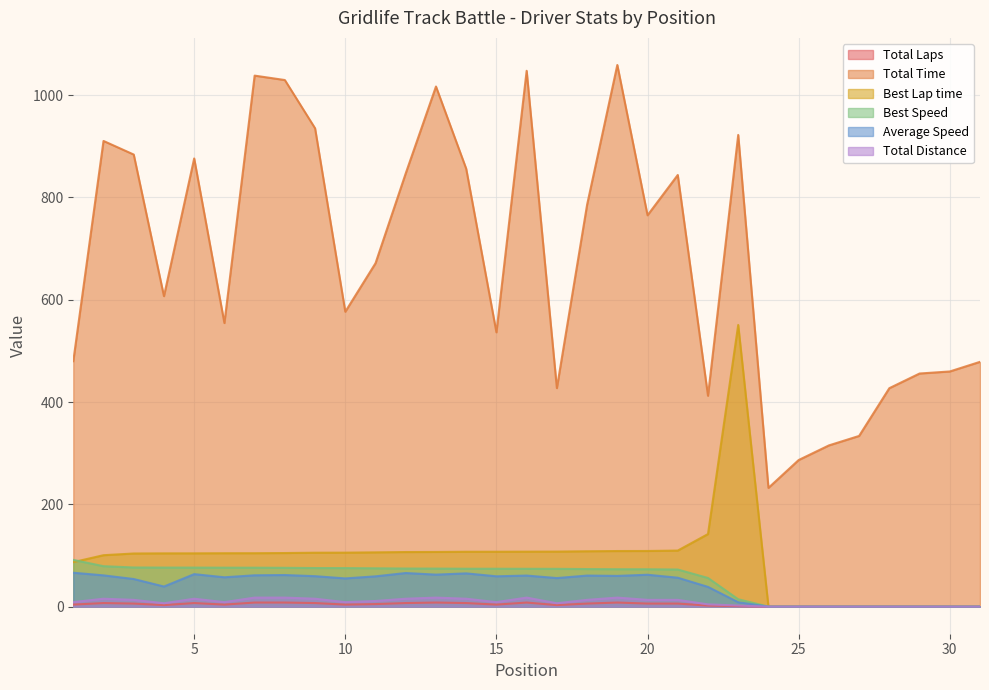

Rank the categories by Average Speed value from highest to lowest.

1, 12, 14, 5, 13, 20, 8, 7, 2, 16, 18, 19, 9, 15, 11, 6, 21, 17, 10, 3, 4, 22, 23, 24, 25, 26, 27, 28, 29, 30, 31